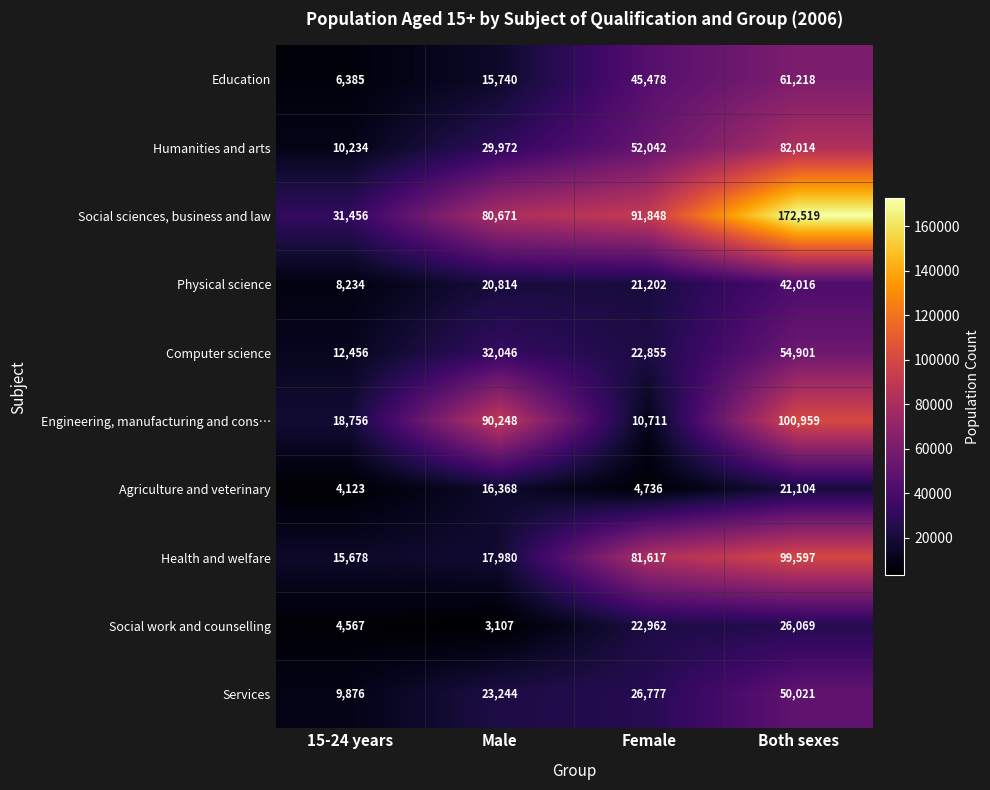

True or false: Social sciences, business and law has a value of 172519 at Both sexes.

True